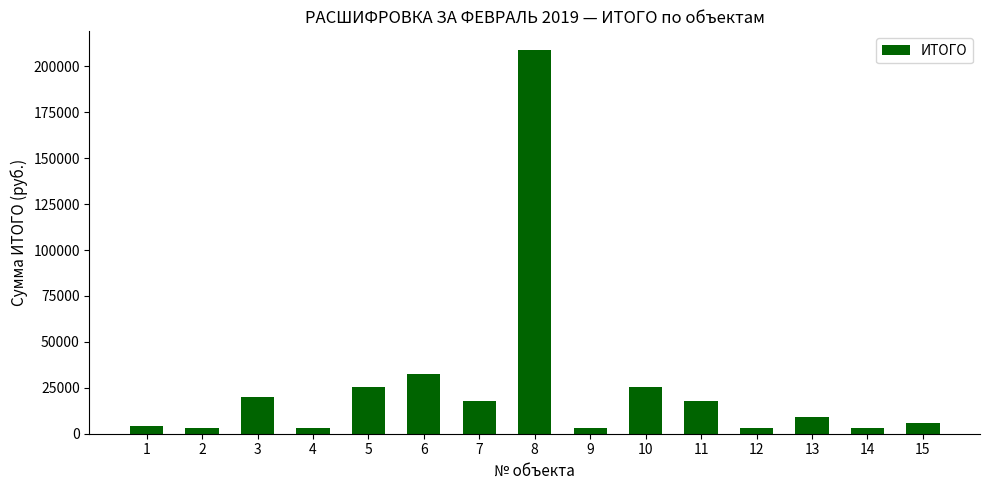

Is it true that the value at 6 is 32538.8?

True